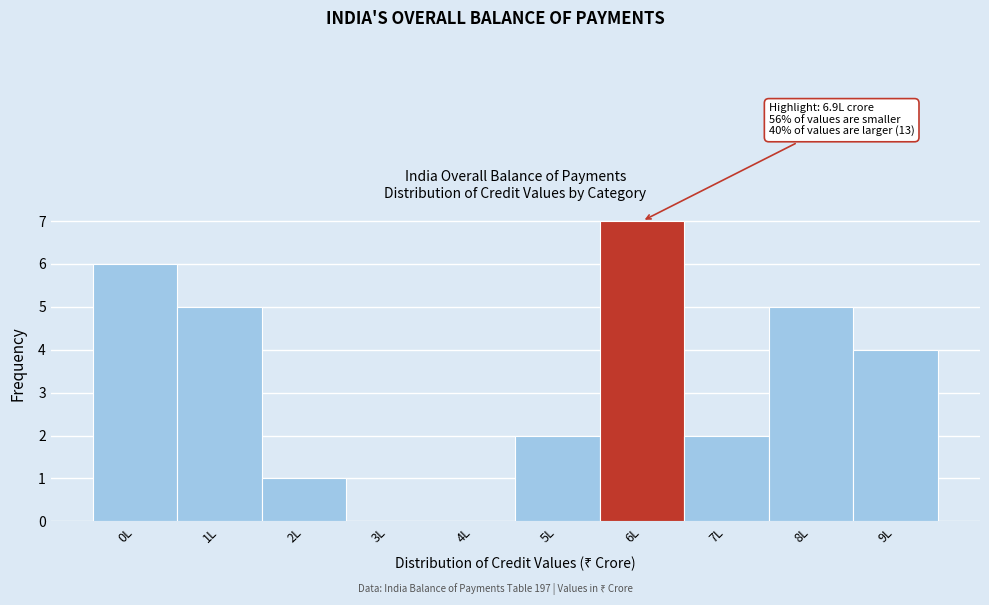

Reading right to left, transcribe all the data shown in this chart.

9L=4	8L=5	7L=2	6L=7	5L=2	4L=0	3L=0	2L=1	1L=5	0L=6